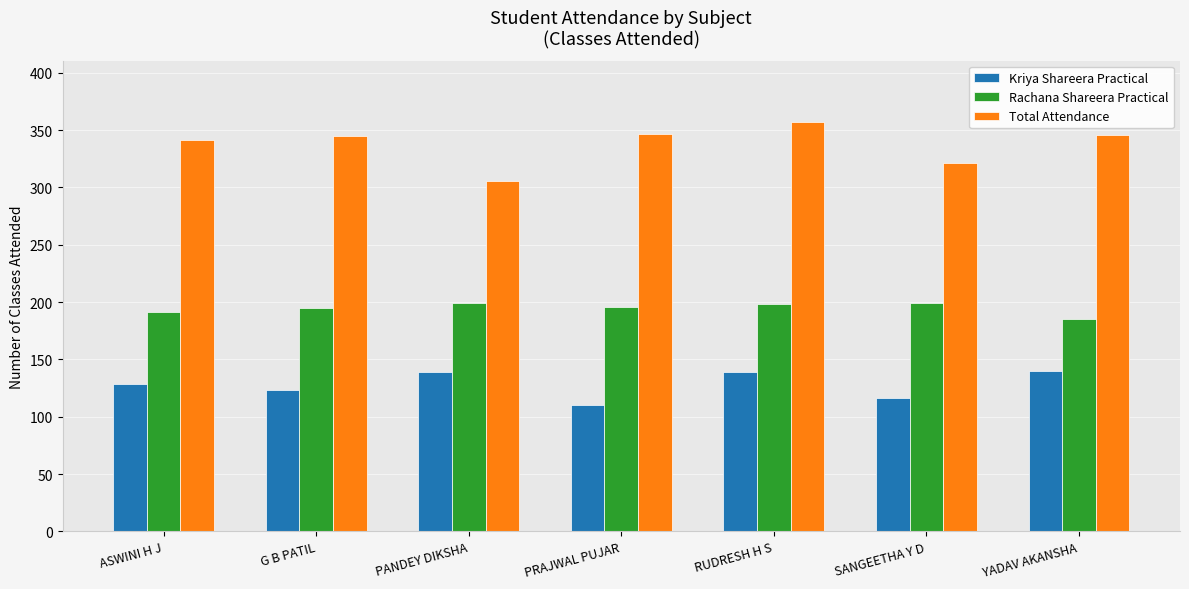

What is the average value of the Kriya Shareera Practical series?

128